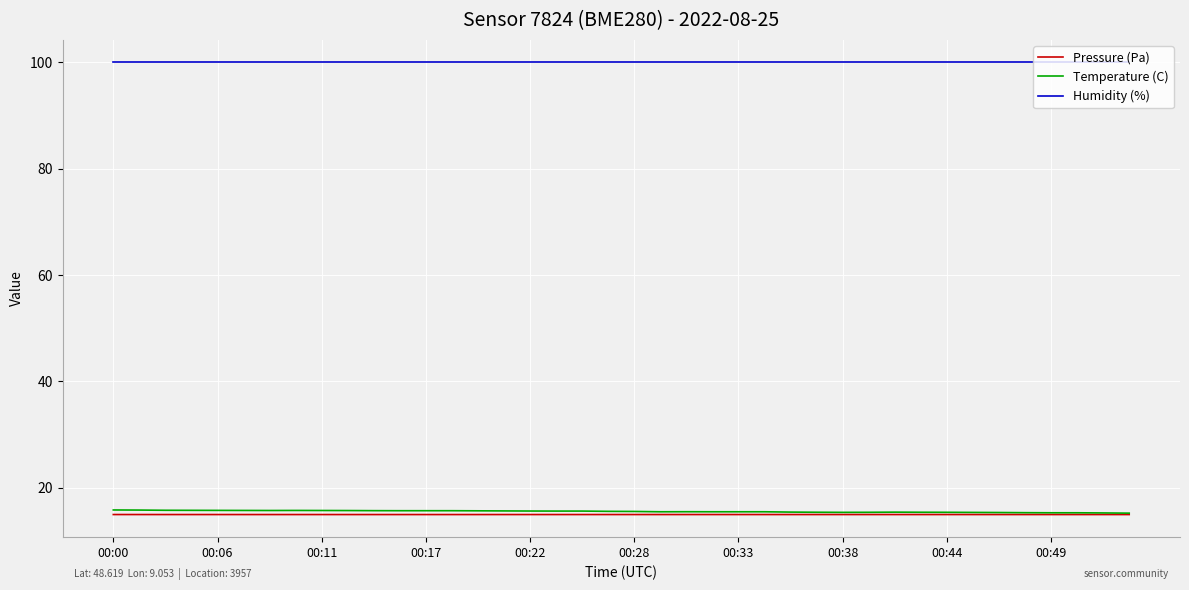

True or false: Humidity (%) and Temperature (C) intersect in this chart.

False